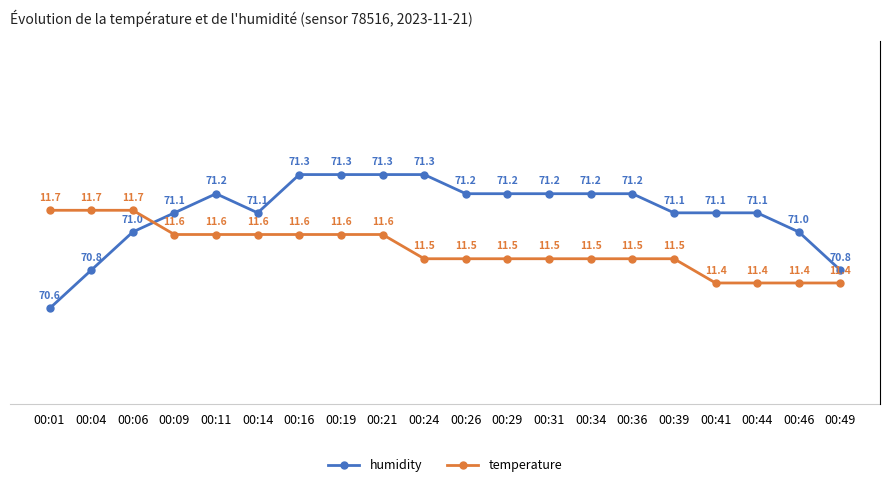

Count the number of categories in the chart.

20